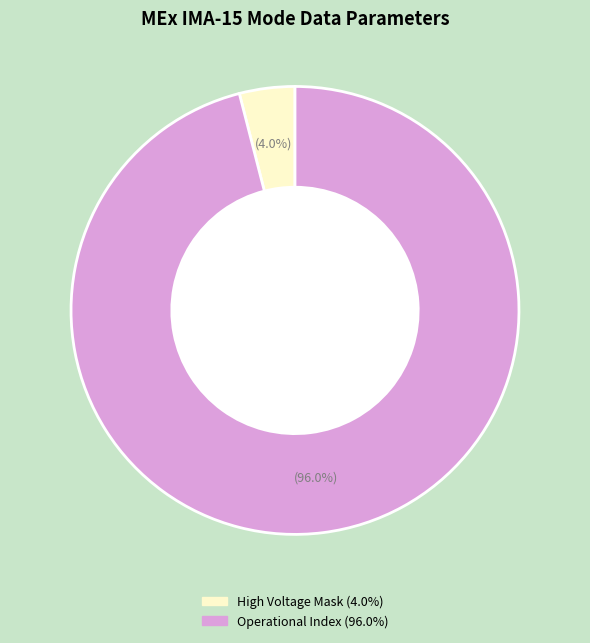

Is there a majority slice in this chart?

Yes